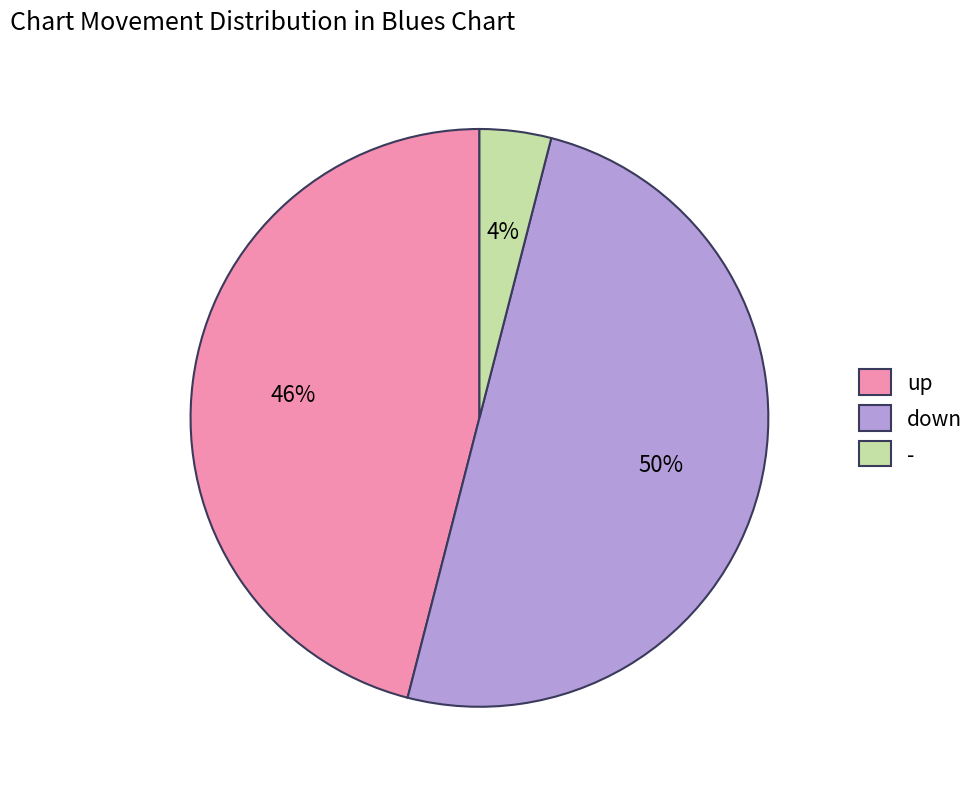

To the nearest percent, what is the average slice percentage?

33%